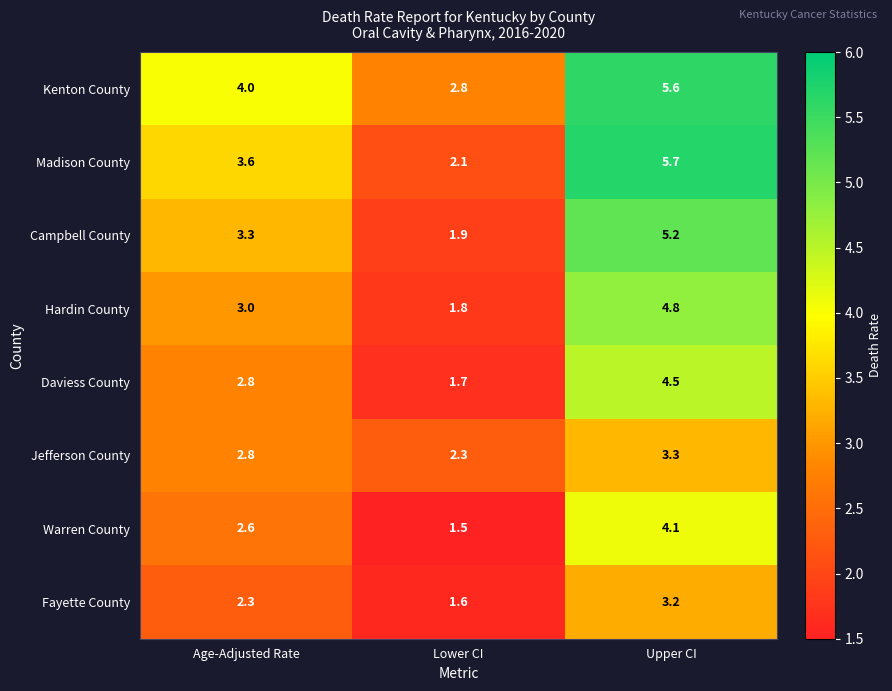

At which label does Daviess County first exceed 2?

Age-Adjusted Rate